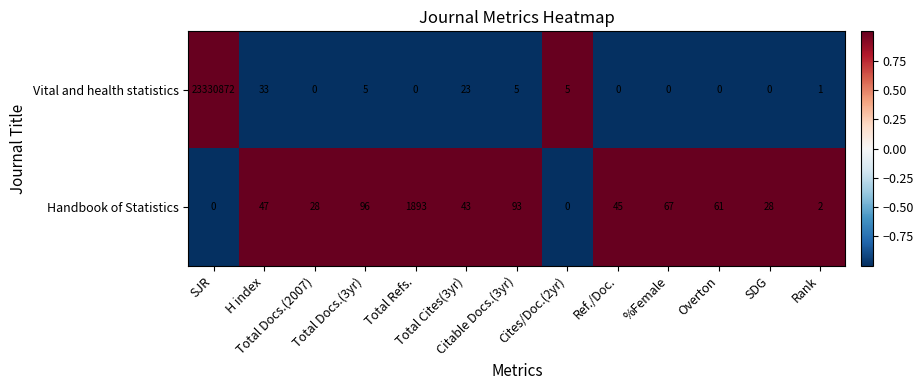

What is the greatest value displayed?

23330872